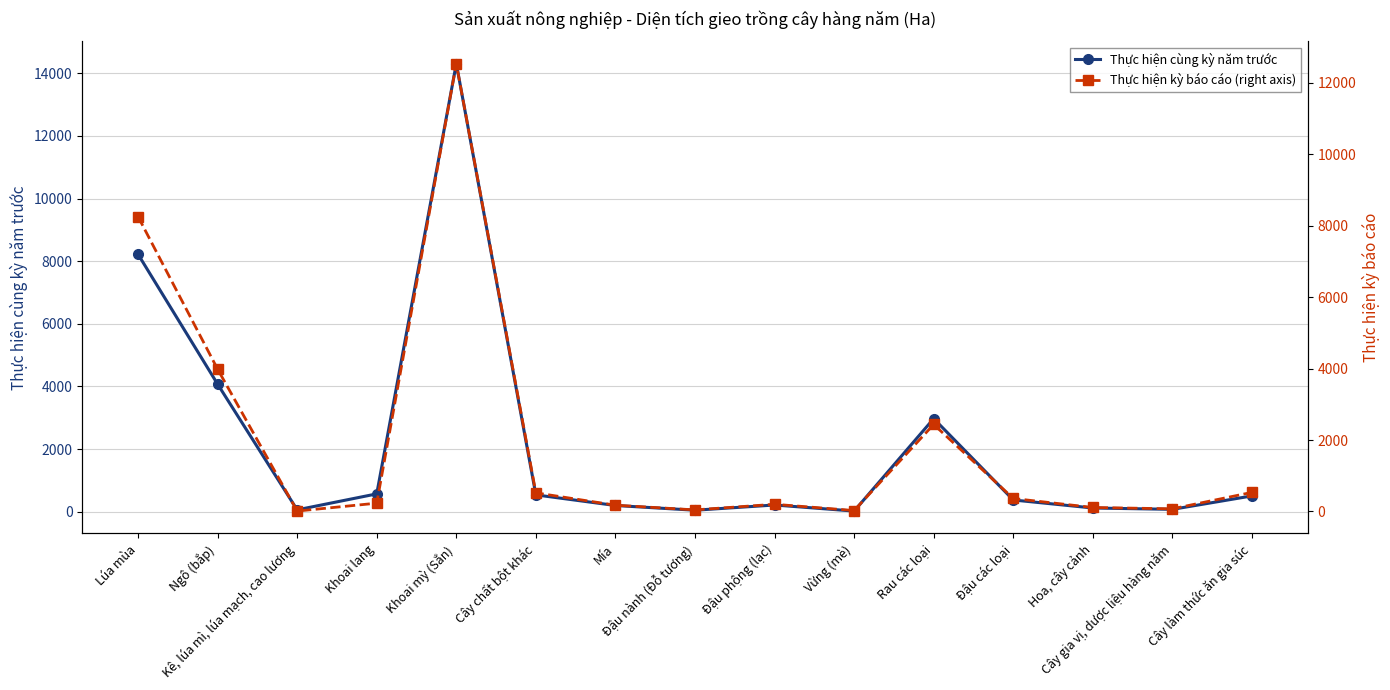

Reading left to right, what are all the values shown in this chart?

Thực hiện cùng kỳ năm trước: Lúa mùa=8220	Ngô (bắp)=4074	Kê, lúa mì, lúa mạch, cao lương=60	Khoai lang=570	Khoai mỳ (Sắn)=14306	Cây chất bột khác=538	Mía=199	Đậu nành (Đỗ tương)=48	Đậu phộng (lạc)=215	Vừng (mè)=21	Rau các loại=2973	Đậu các loại=375	Hoa, cây cảnh=119	Cây gia vị, dược liệu hàng năm=76	Cây làm thức ăn gia súc=505
Thực hiện kỳ báo cáo (right axis): Lúa mùa=8250	Ngô (bắp)=3982	Kê, lúa mì, lúa mạch, cao lương=12	Khoai lang=233	Khoai mỳ (Sắn)=12529	Cây chất bột khác=522	Mía=176	Đậu nành (Đỗ tương)=45	Đậu phộng (lạc)=202	Vừng (mè)=27	Rau các loại=2436	Đậu các loại=365	Hoa, cây cảnh=112	Cây gia vị, dược liệu hàng năm=75	Cây làm thức ăn gia súc=535